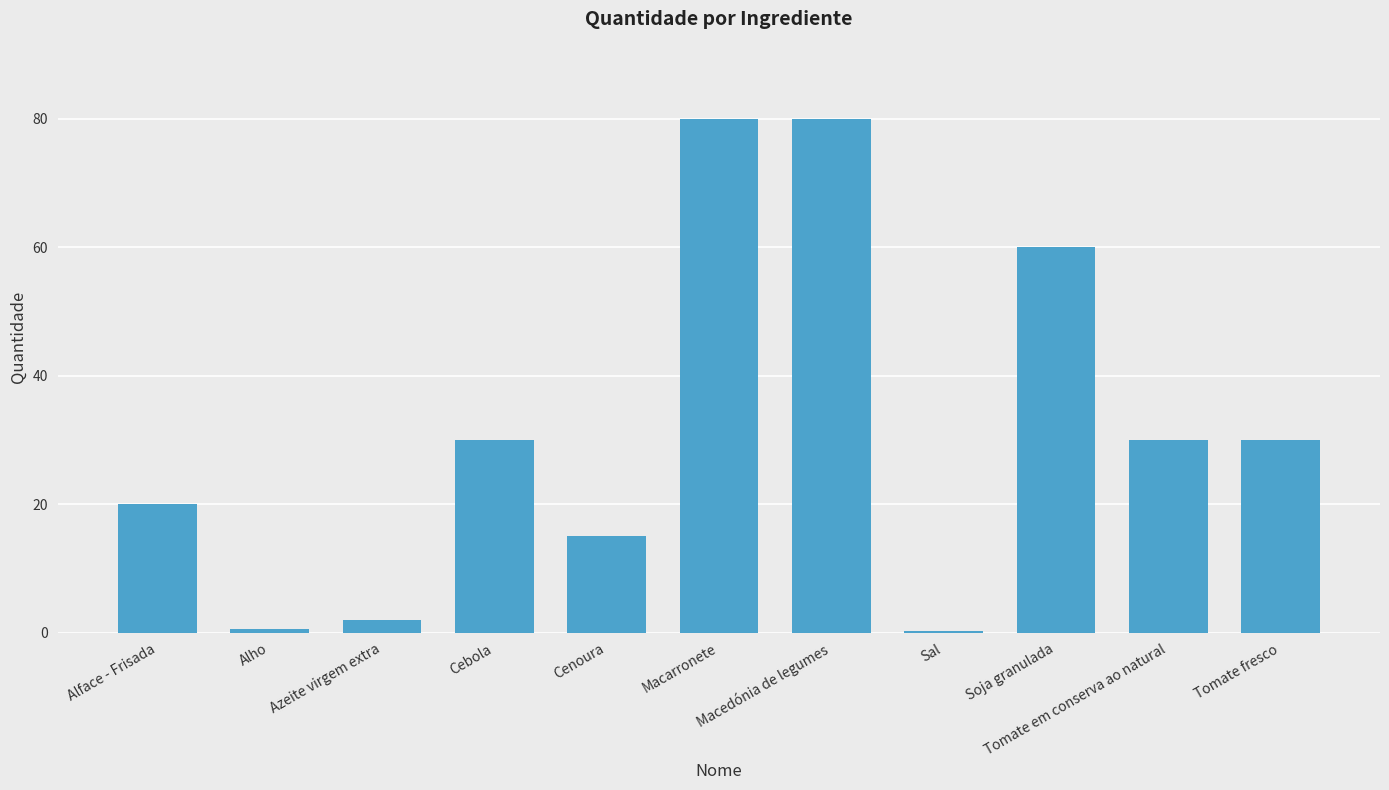

What is the greatest value displayed?

80.0